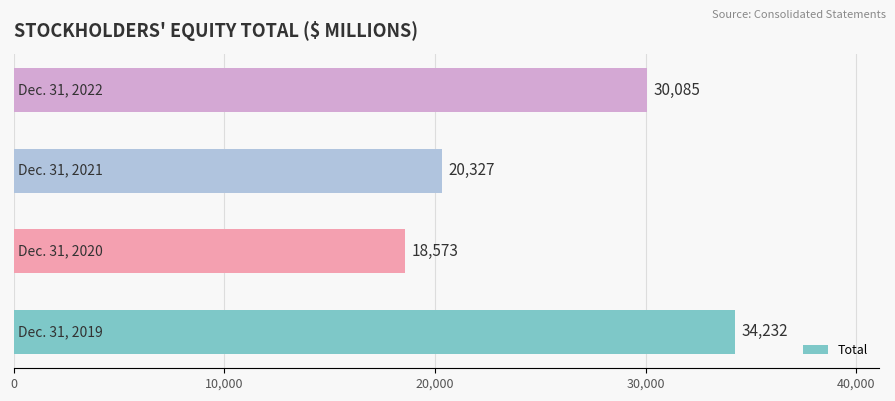

How many values are between 20327 and 34232?

3